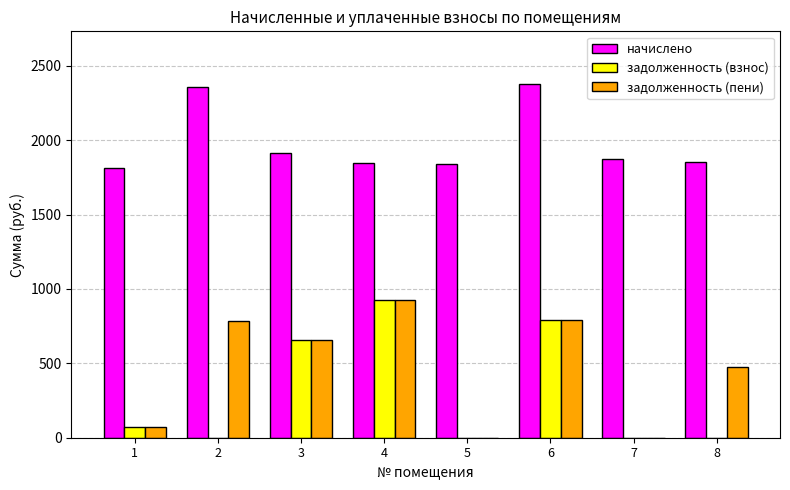

What is the maximum value for задолженность (взнос)?

925.7